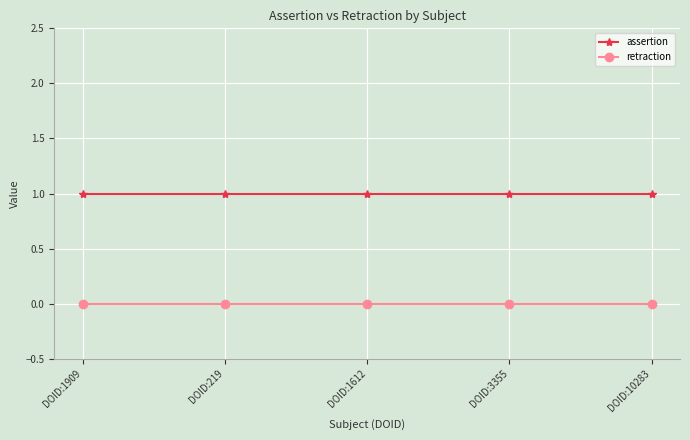

Which series has the largest total across all categories?

assertion